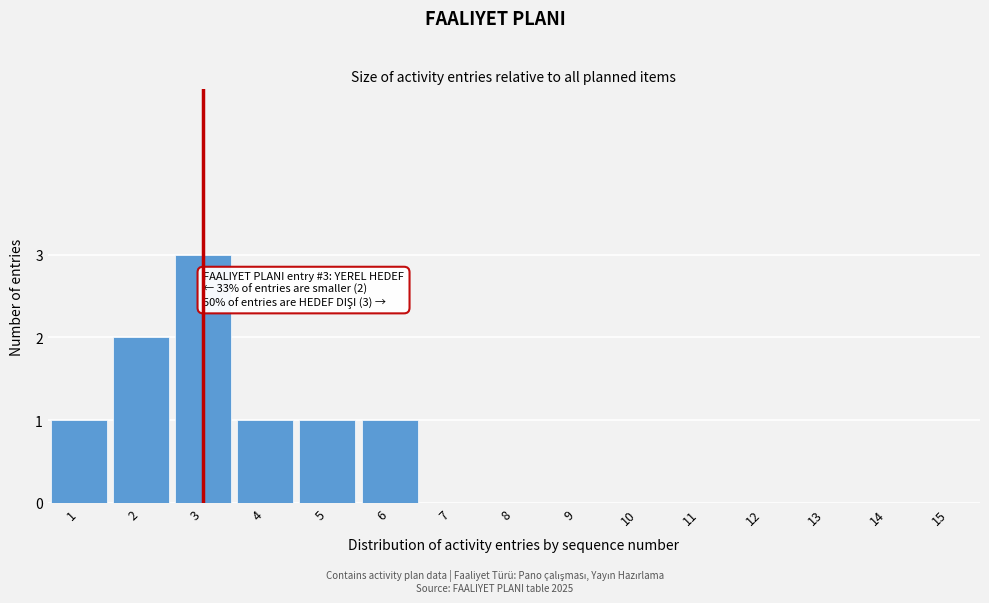

Reading left to right, list all the values displayed in this chart.

1=1	2=2	3=3	4=1	5=1	6=1	7=0	8=0	9=0	10=0	11=0	12=0	13=0	14=0	15=0